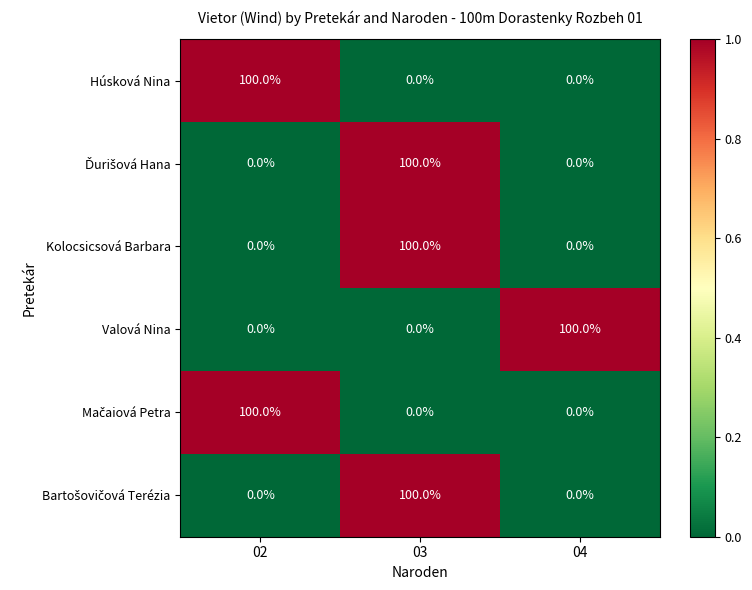

What is the average value of the Kolocsicsová Barbara series?

33